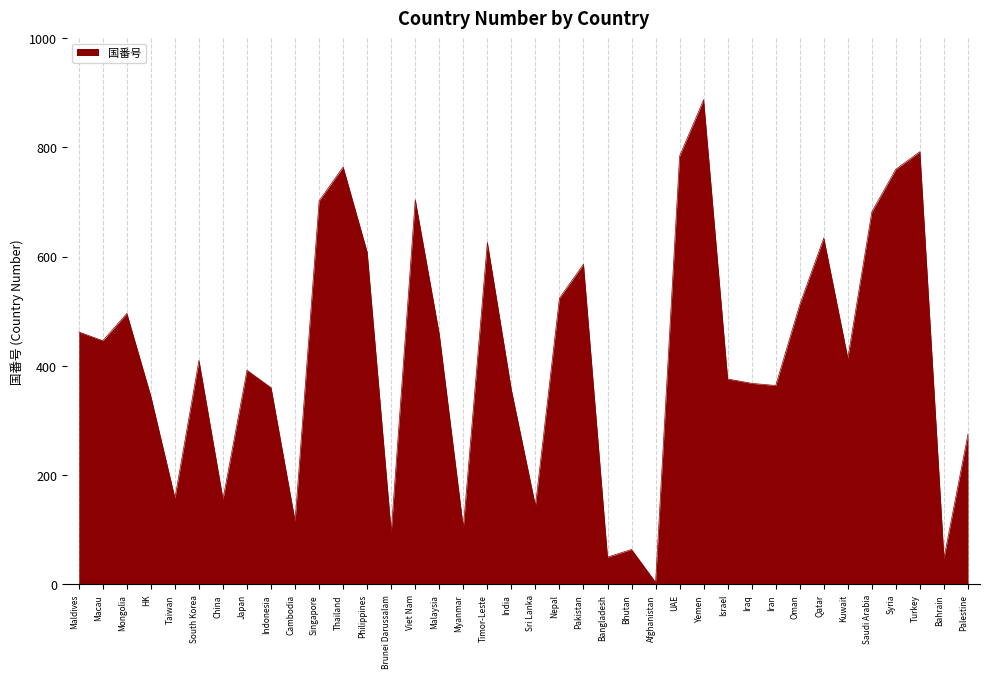

What is the greatest value displayed?

887